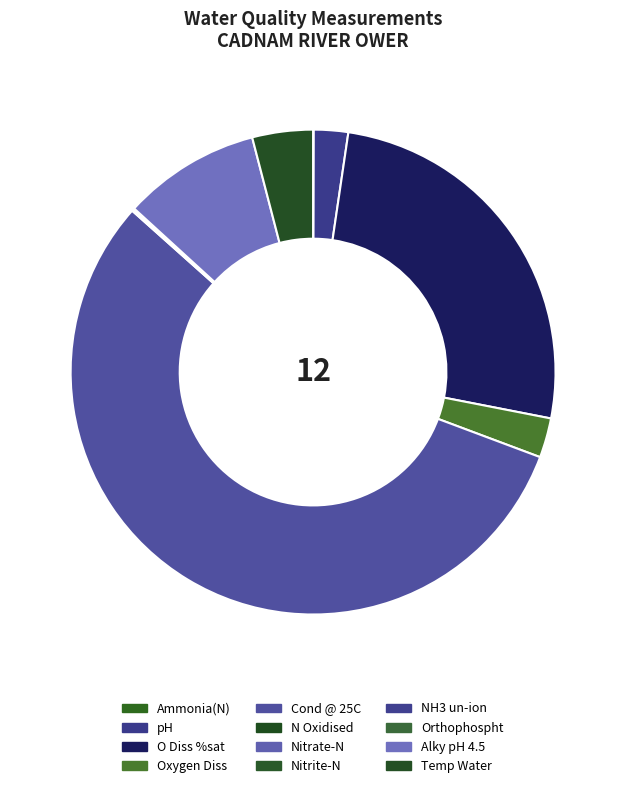

Which category has the biggest portion of the pie?

Cond @ 25C